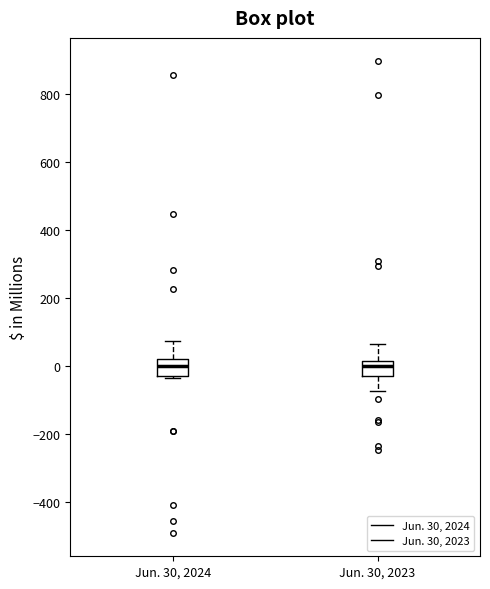

Reading left to right, transcribe this box plot: for each box, give where its median line is, the range the box spans, and where its two whiskers end, as read against the y-axis. The values are not printed on the chart, so give them approximately, as read against the axis.

Jun. 30, 2024: median 0, box -20 to 20, whiskers -40 to 80
Jun. 30, 2023: median 0, box -20 to 20, whiskers -80 to 60